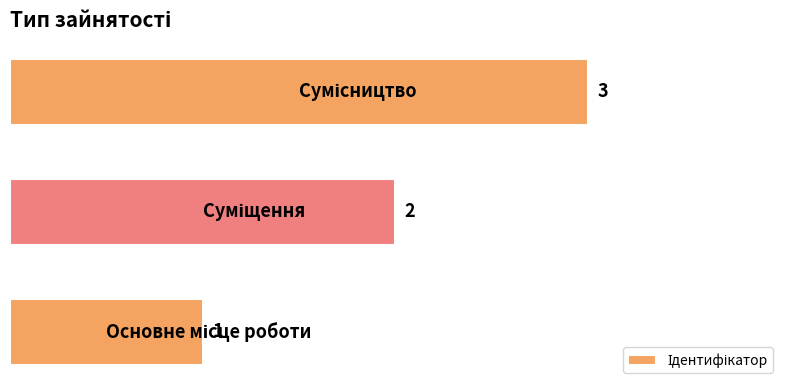

Count the values in the range 1 to 3.

3